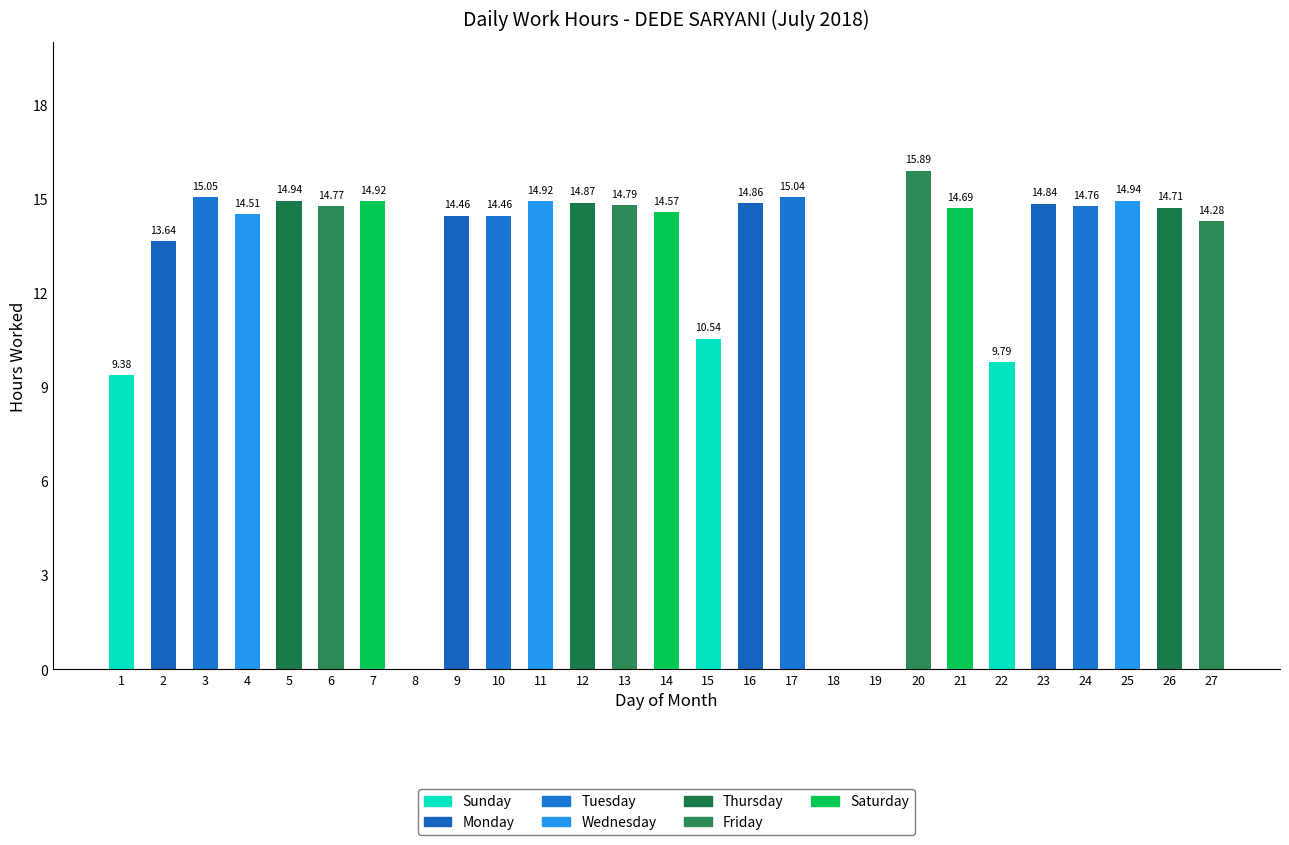

Does the chart contain stacked bars?

No